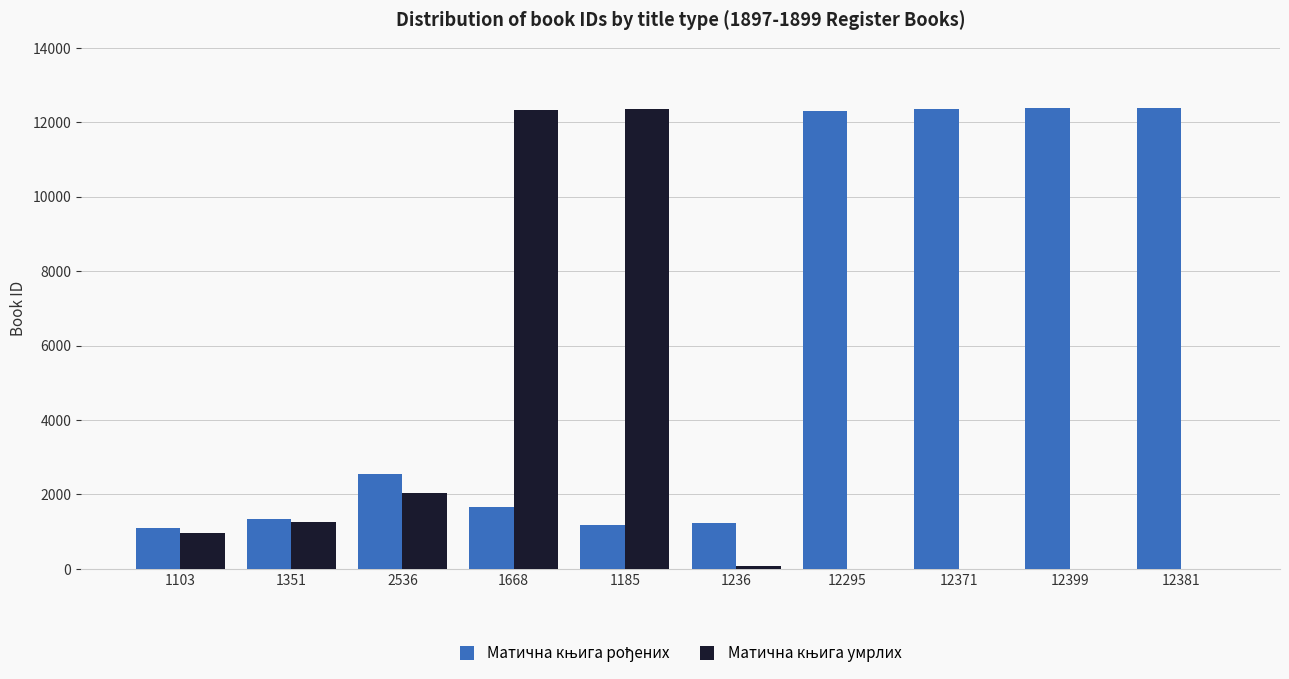

How many data points does each series have?

10